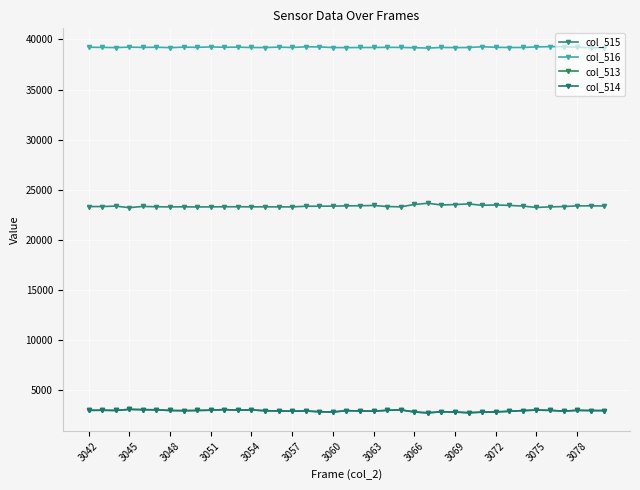

How many interior local peaks does the col_513 series have?

10